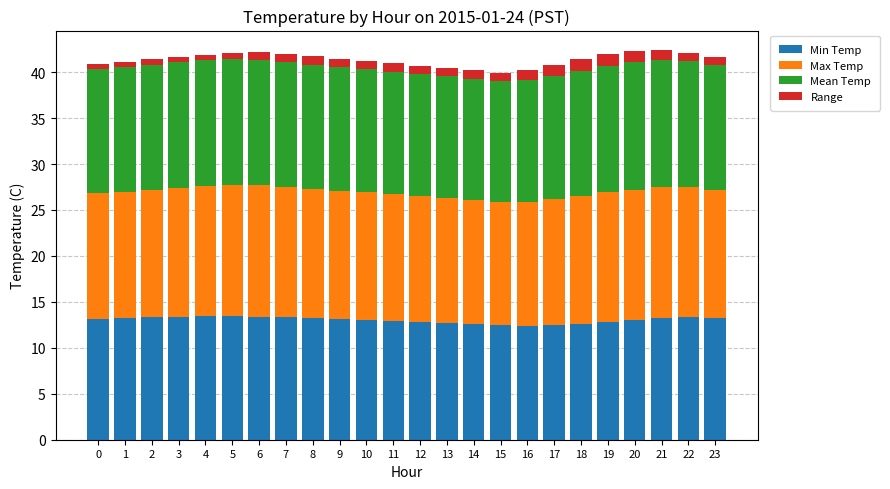

The Min Temp series shows 13.4 at 6. True or false?

True